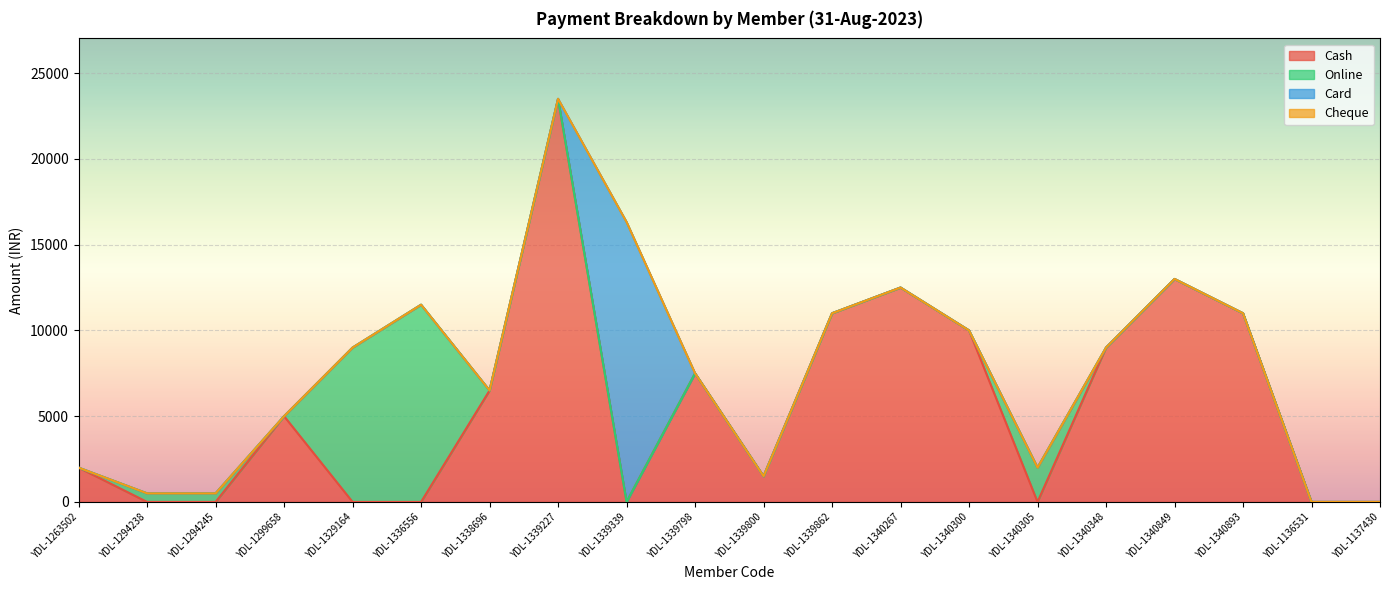

At which category is the sum across all series the highest?

YDL-1339227